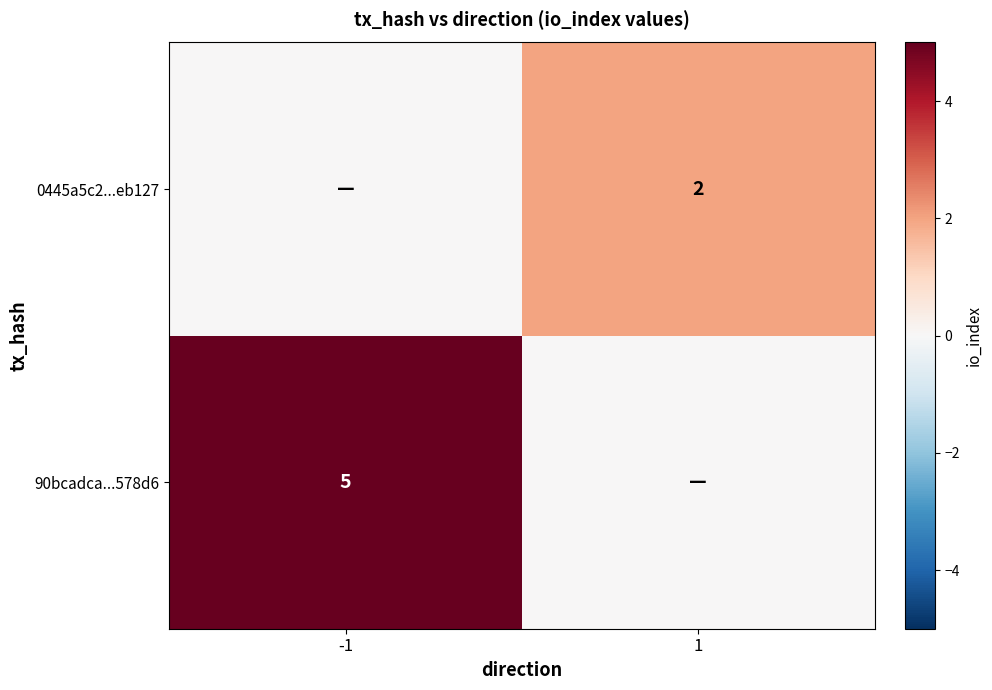

True or false: 0445a5c2...eb127 has a value of 2 at 1.

True